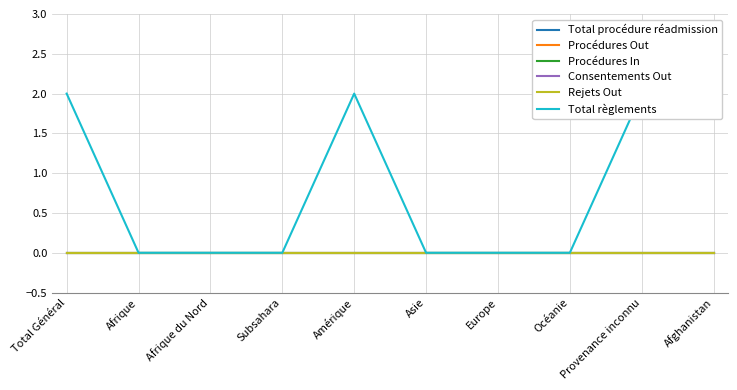

How many lines are shown in the chart?

6